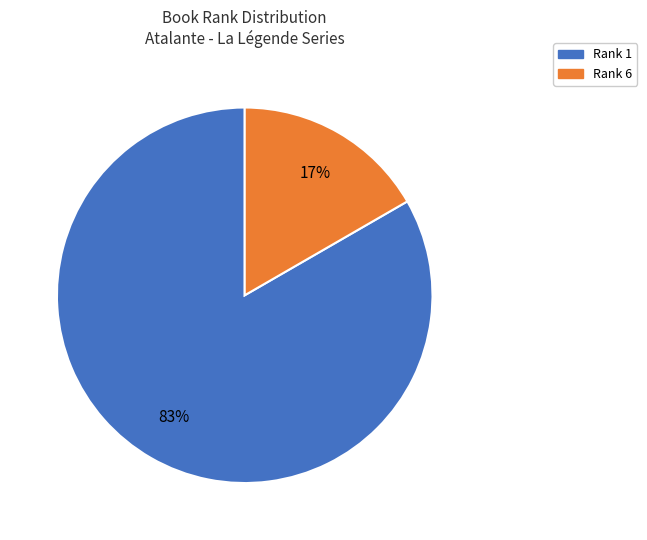

Which category has the biggest portion of the pie?

Rank 1